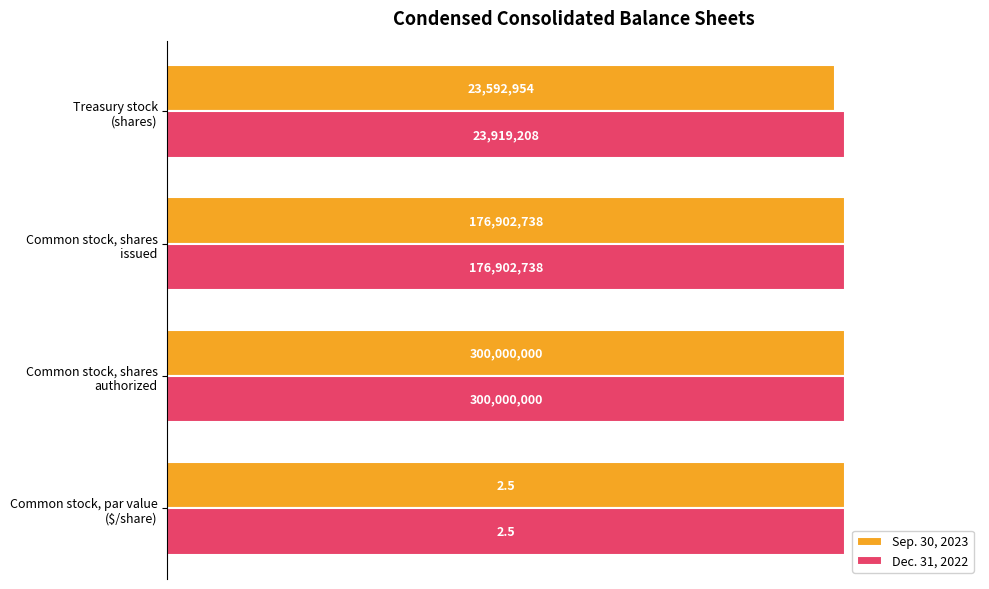

What are all the series names shown in the legend?

Sep. 30, 2023, Dec. 31, 2022